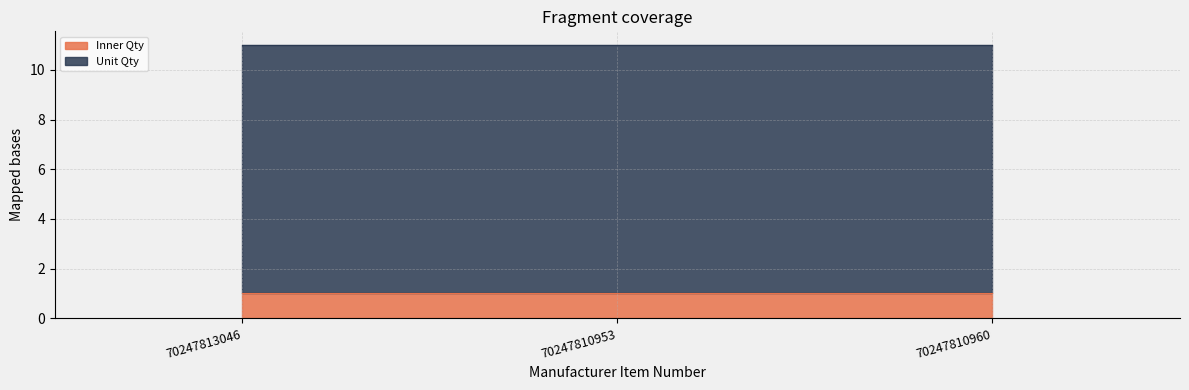

Reading right to left, extract all data points from this chart.

Inner Qty: 1	1	1
Unit Qty: 10	10	10